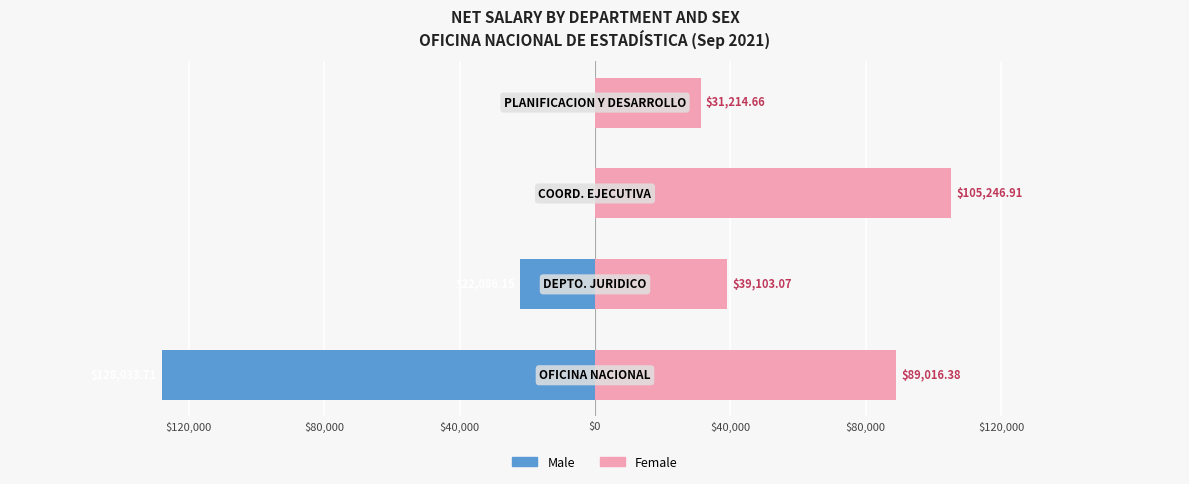

Reading right to left, extract all data points from this chart.

Male: 0.0	0.0	-22086.2	-128033.7
Female: 31214.7	105246.9	39103.1	89016.4